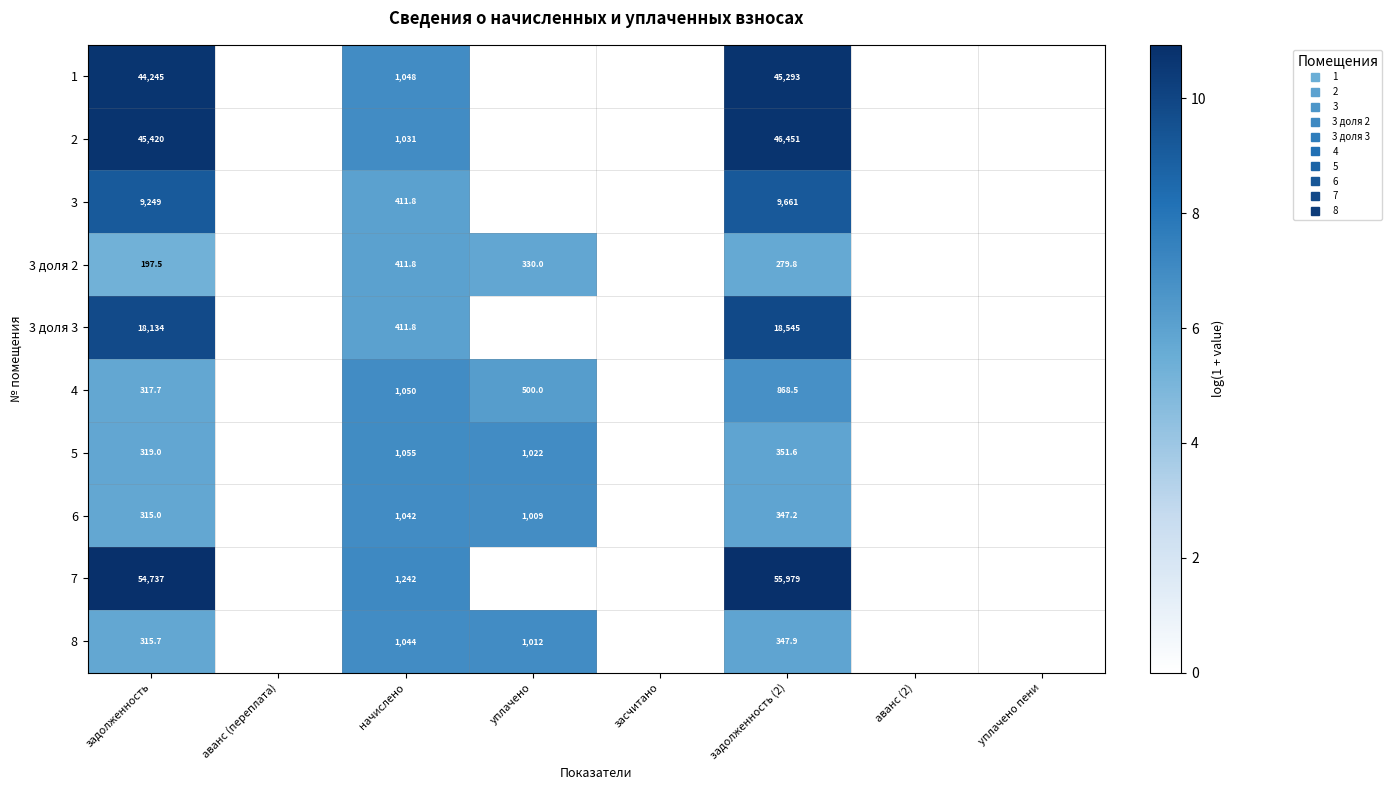

At which category is the sum across all series the highest?

задолженность (2)